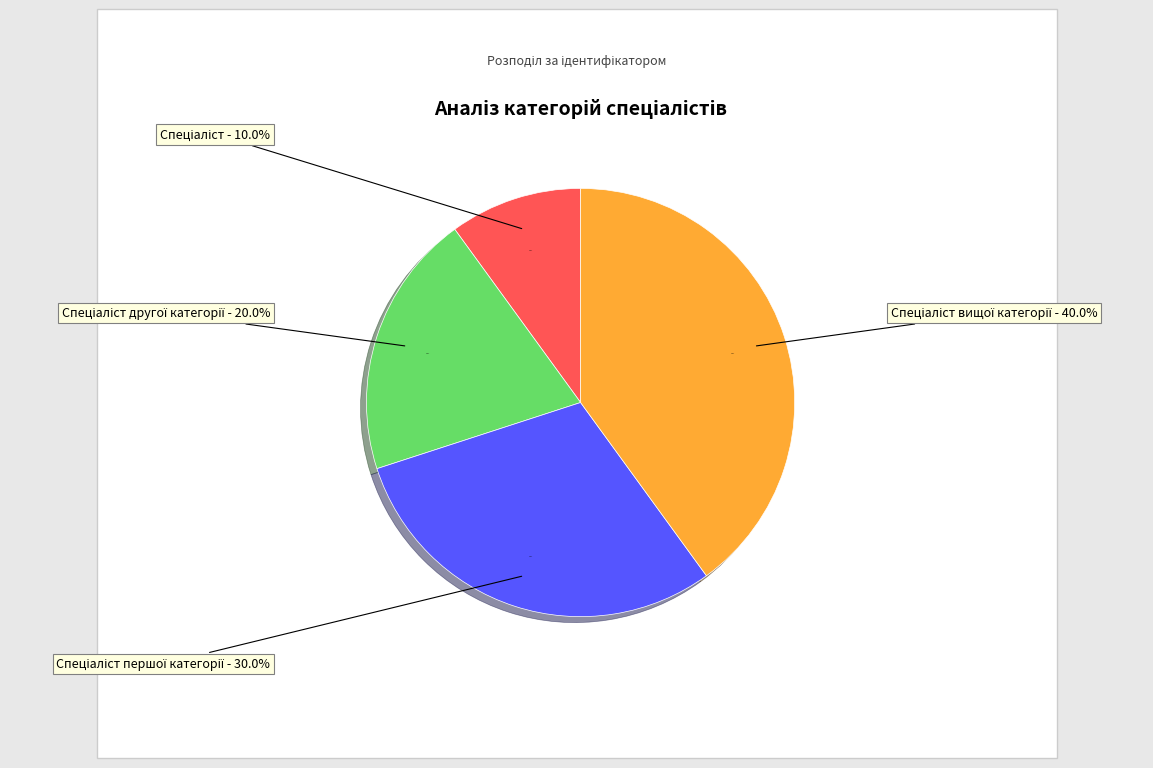

Do Спеціаліст and Спеціаліст вищої категорії together represent more than half of the pie?

No